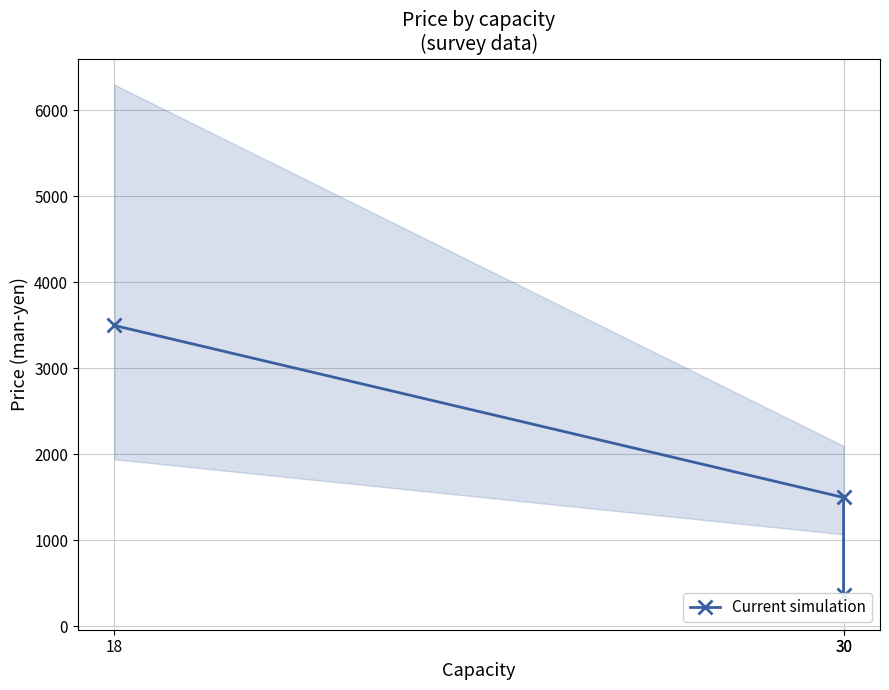

Rank the categories by value from highest to lowest.

18, 30, 30